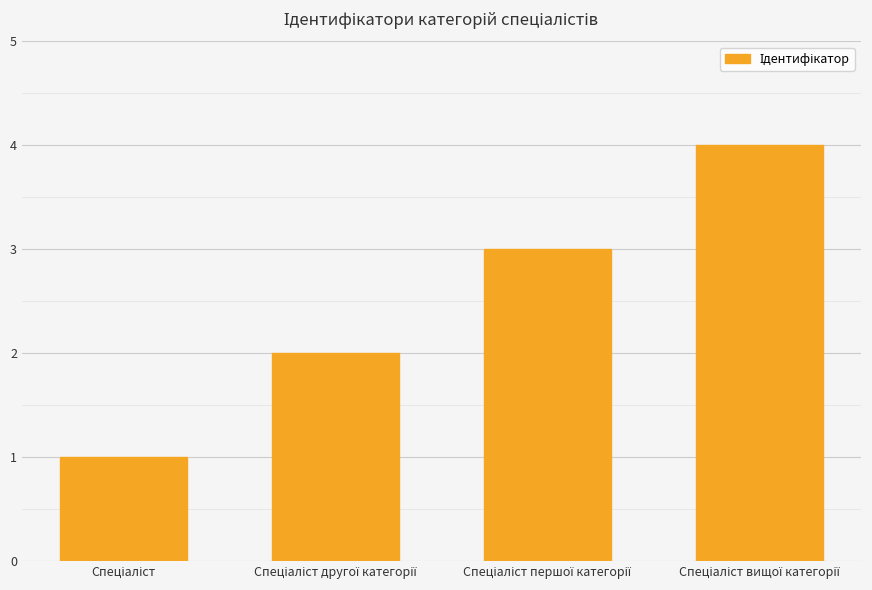

What is the greatest value displayed?

4